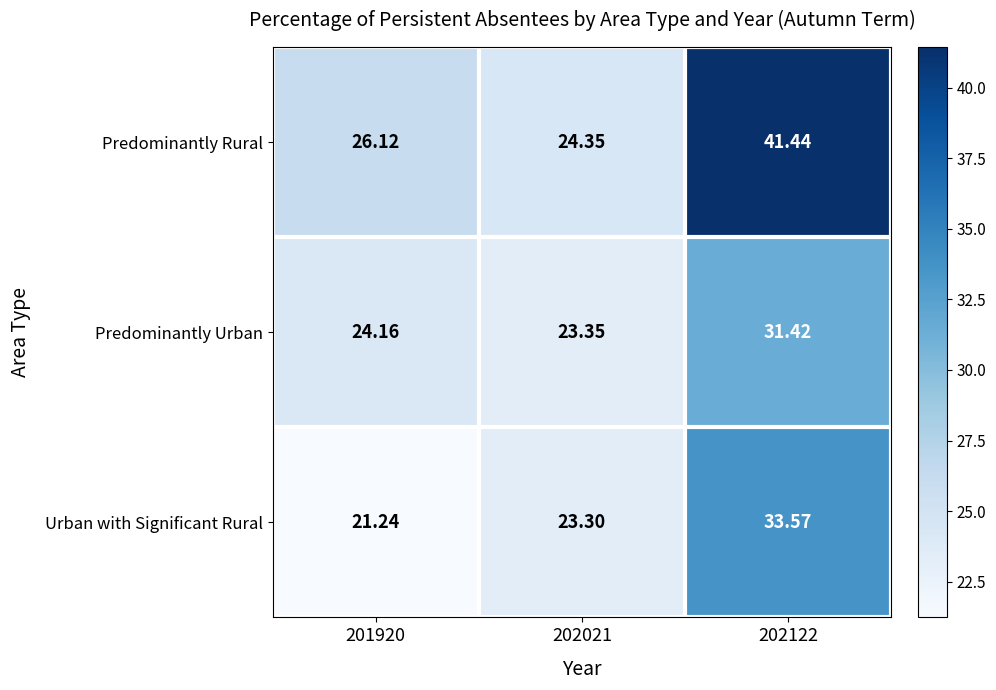

How many distinct data groups are displayed?

3